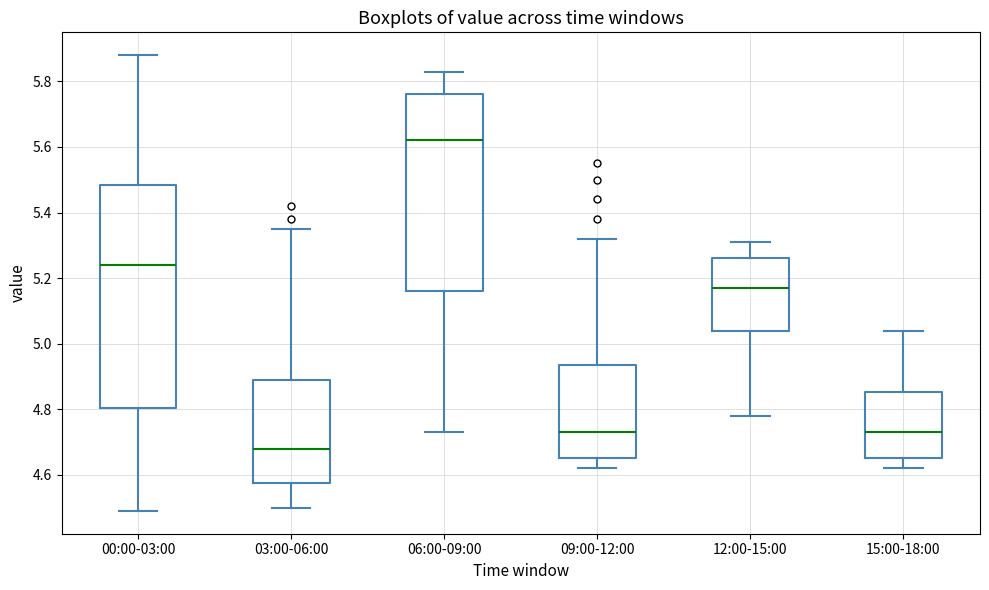

Where is the lower edge of the box for 09:00-12:00 on the y-axis? The values are not printed on the chart, so give them approximately, as read against the axis.

4.66